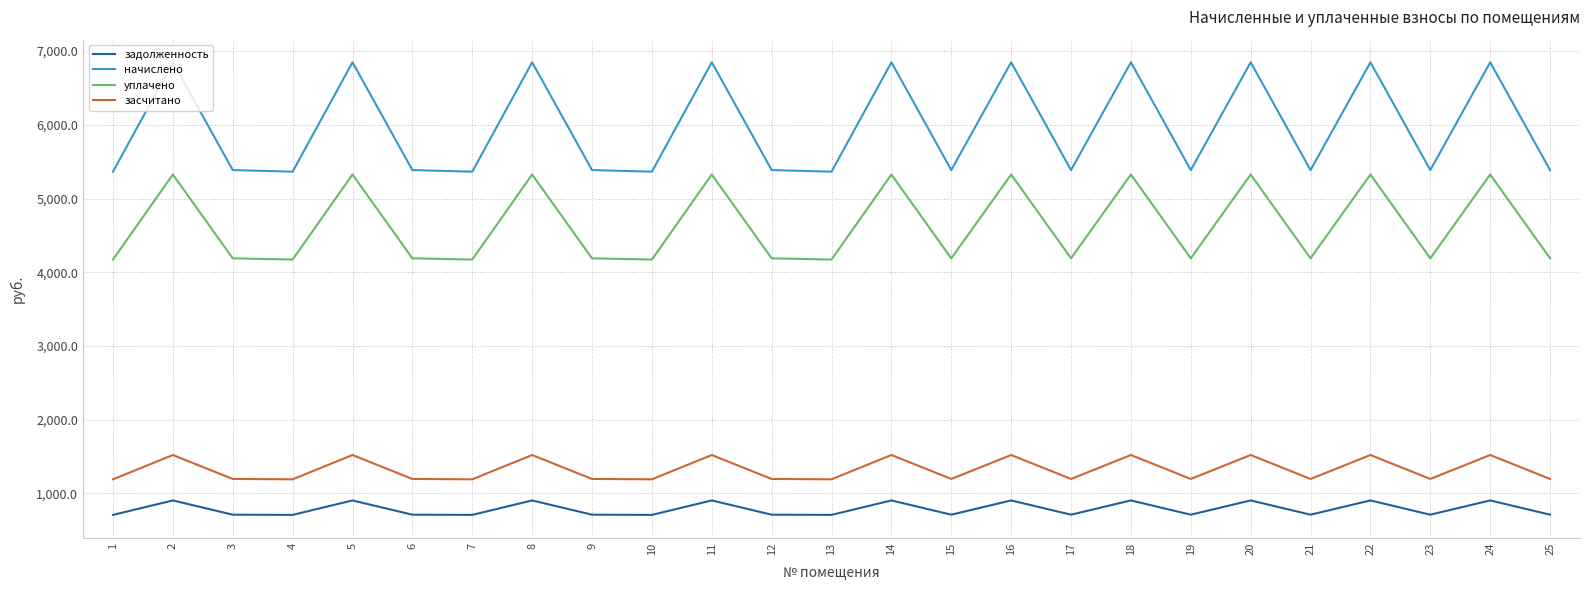

What is the difference between the highest and lowest values at 1?

4654.5